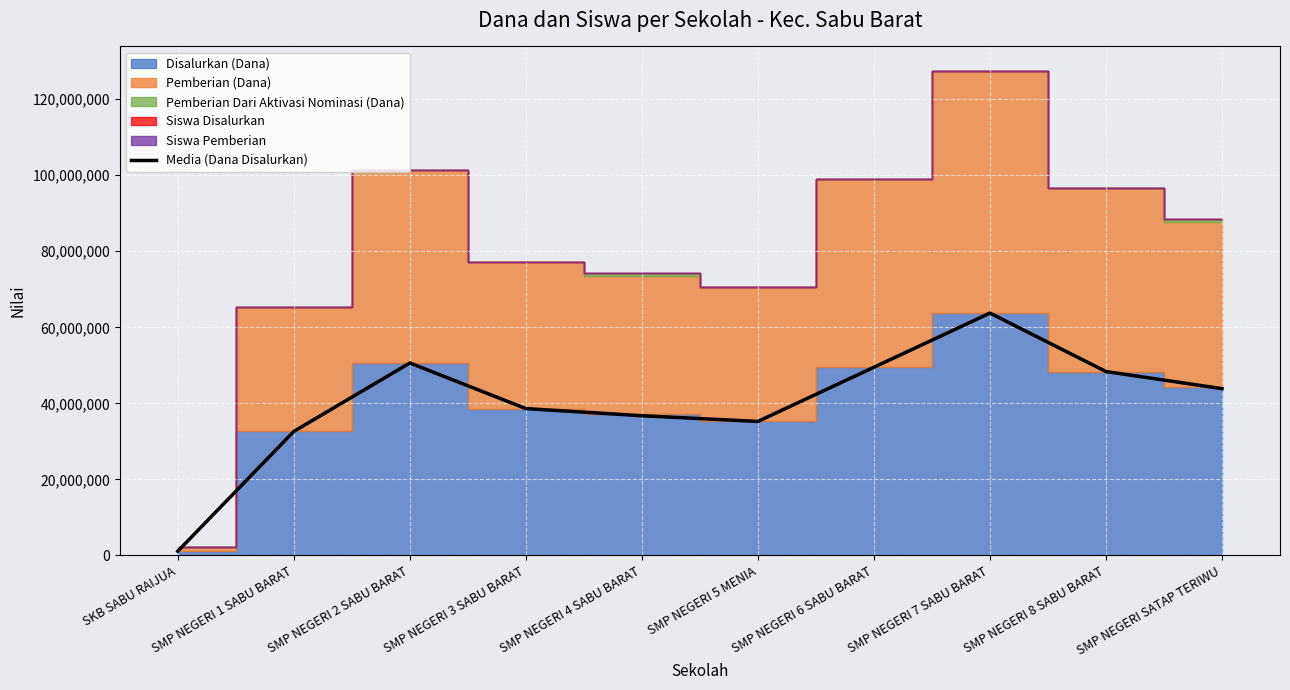

List the labels in order of value, largest first.

SMP NEGERI 7 SABU BARAT, SMP NEGERI 2 SABU BARAT, SMP NEGERI 6 SABU BARAT, SMP NEGERI 8 SABU BARAT, SMP NEGERI SATAP TERIWU, SMP NEGERI 3 SABU BARAT, SMP NEGERI 4 SABU BARAT, SMP NEGERI 5 MENIA, SMP NEGERI 1 SABU BARAT, SKB SABU RAIJUA